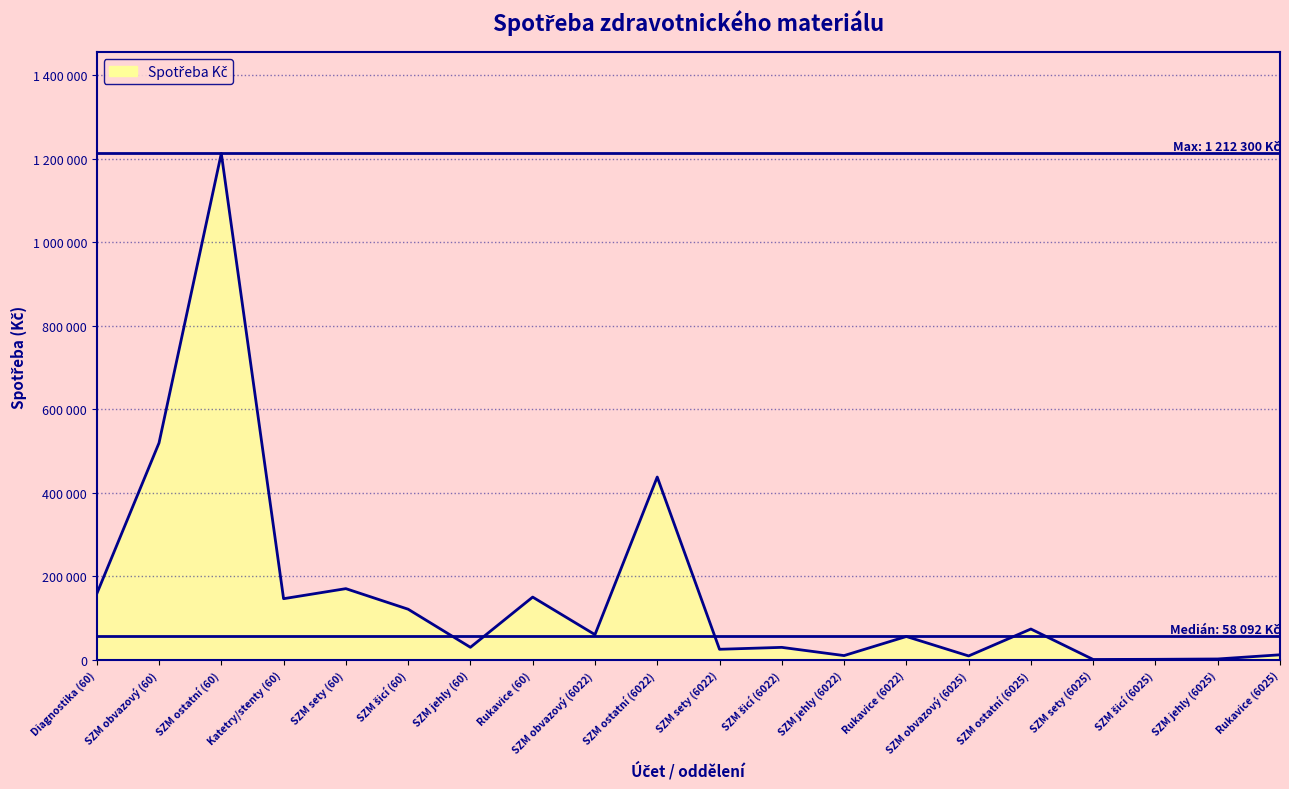

List the labels in order of value, largest first.

SZM ostatní (60), SZM obvazový (60), SZM ostatní (6022), SZM sety (60), Diagnostika (60), Rukavice (60), Katetry/stenty (60), SZM šicí (60), SZM ostatní (6025), SZM obvazový (6022), Rukavice (6022), SZM jehly (60), SZM šicí (6022), SZM sety (6022), Rukavice (6025), SZM jehly (6022), SZM obvazový (6025), SZM jehly (6025), SZM šicí (6025), SZM sety (6025)